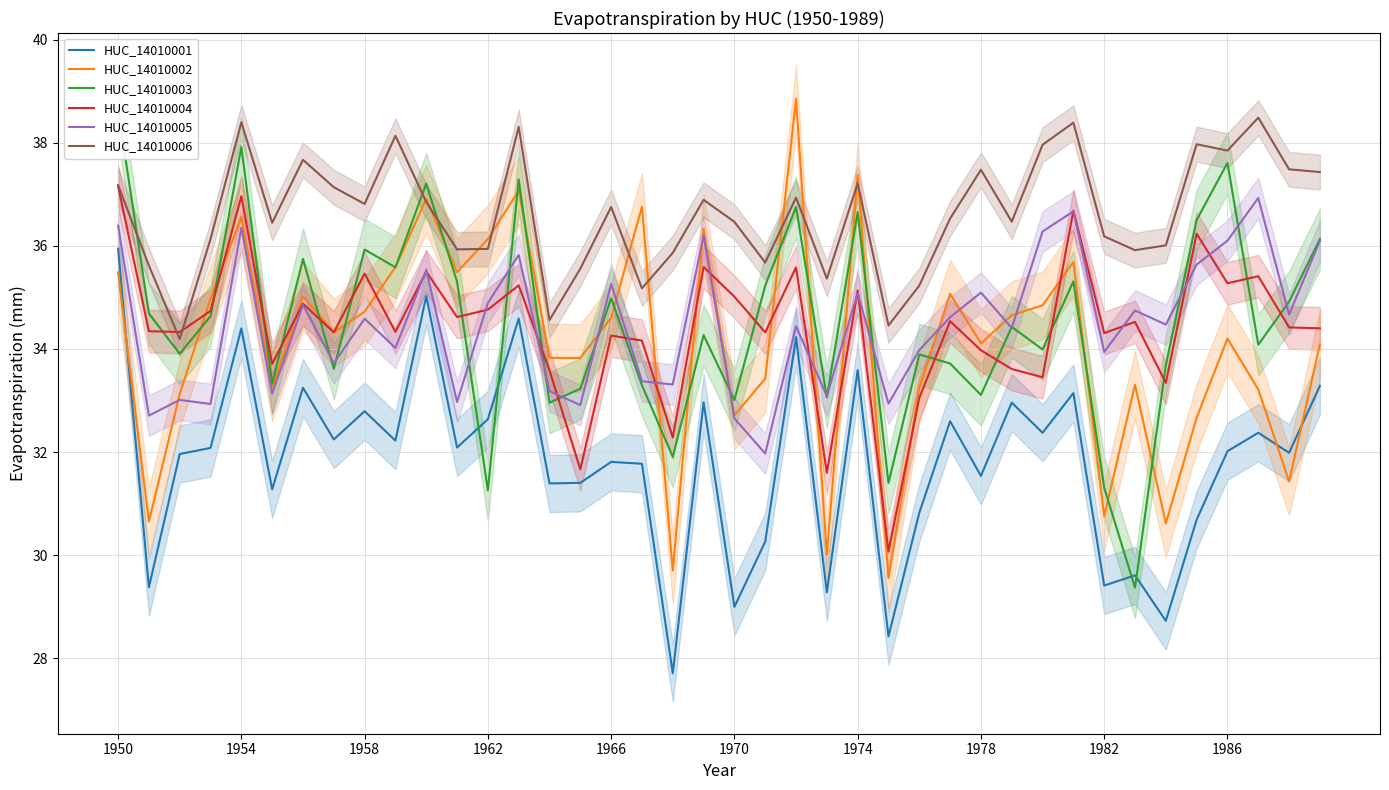

The HUC_14010001 series shows 32.6 at 1962. True or false?

True